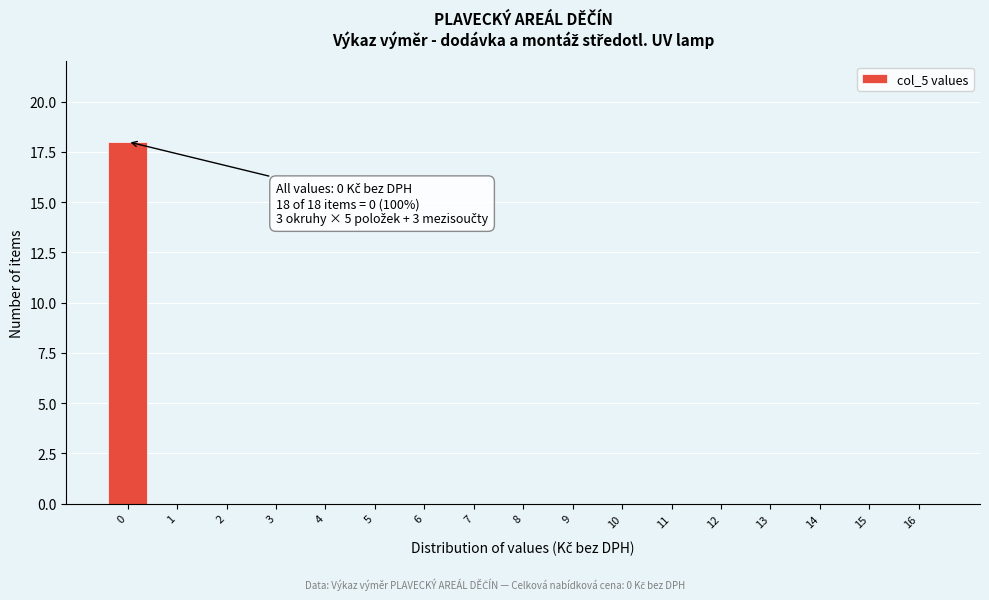

Reading left to right, extract all data points from this chart.

0=18	1=0	2=0	3=0	4=0	5=0	6=0	7=0	8=0	9=0	10=0	11=0	12=0	13=0	14=0	15=0	16=0